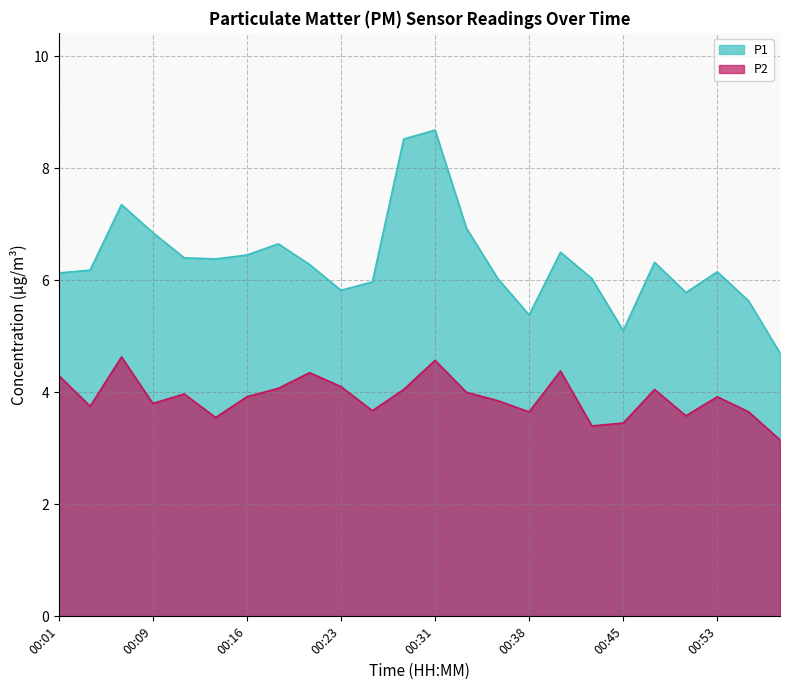

Which has a higher value, 00:18 or 00:01?

00:18